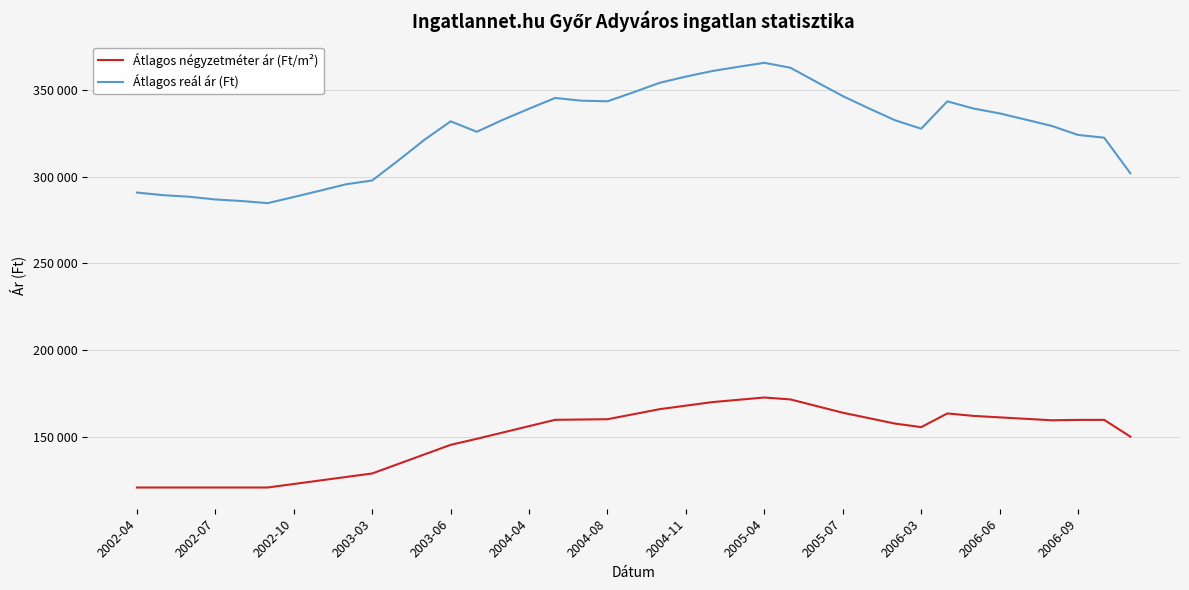

How many data points in Átlagos reál ár (Ft) are less than 332515?

19